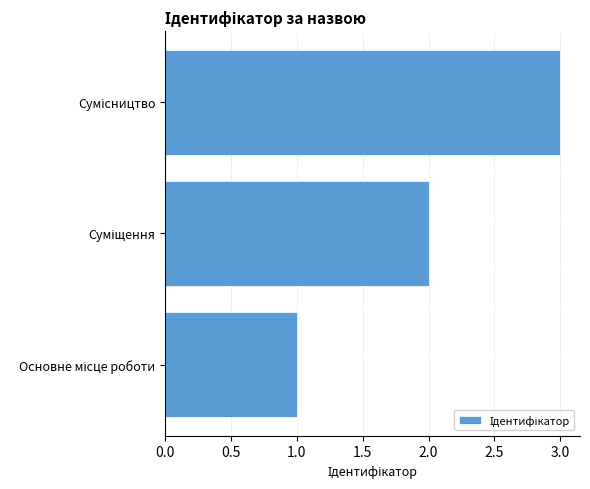

What is the greatest value displayed?

3